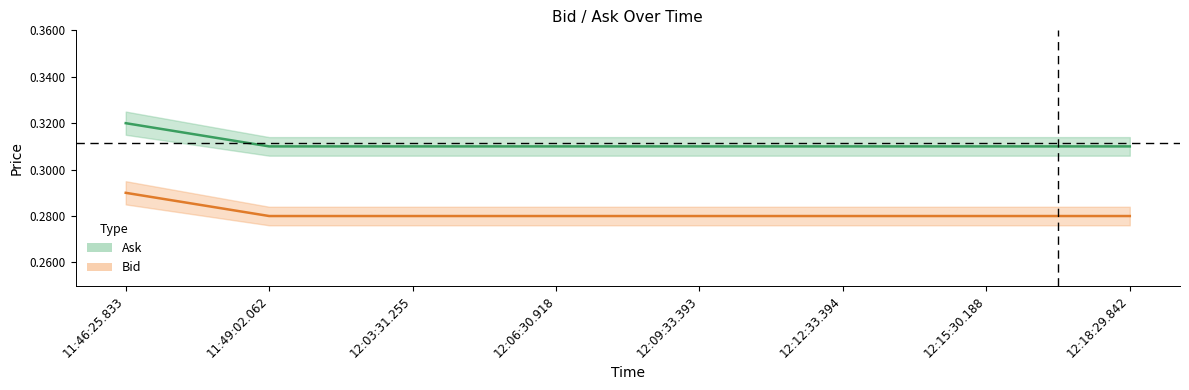

Rank the series by their maximum value, from lowest to highest.

Bid, Ask